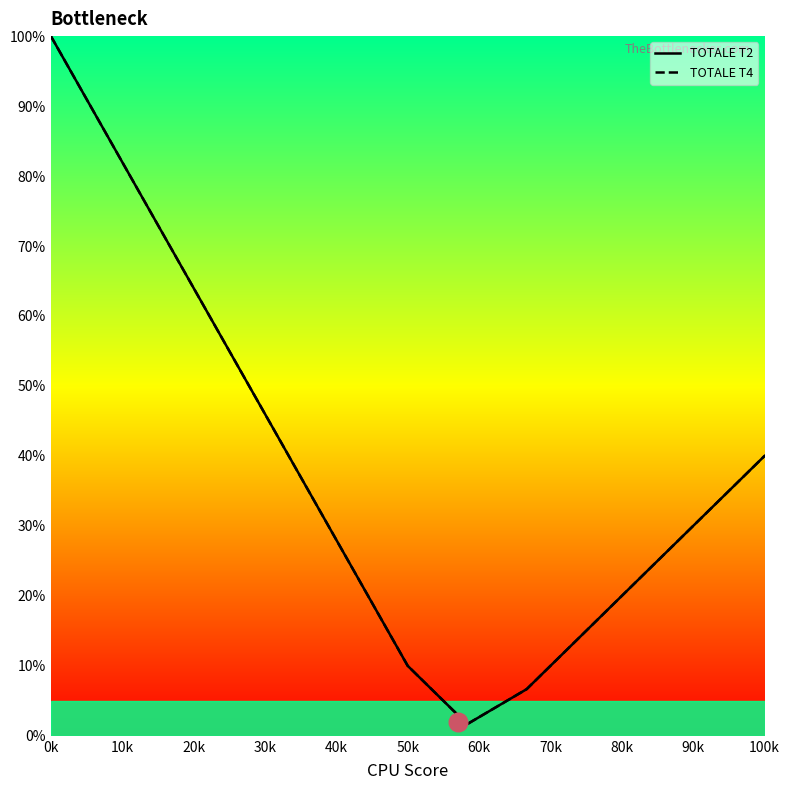

Which series reaches the minimum Y coordinate?

TOTALE T2